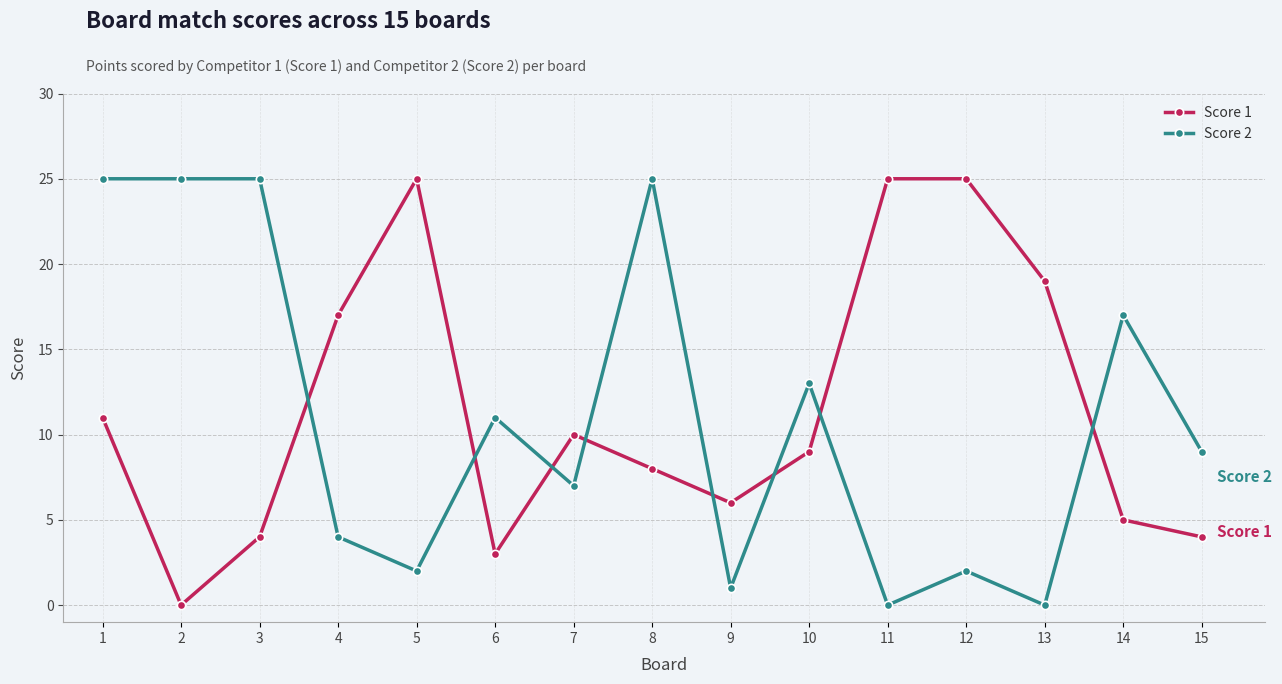

True or false: Score 1 and Score 2 cross at least once.

True